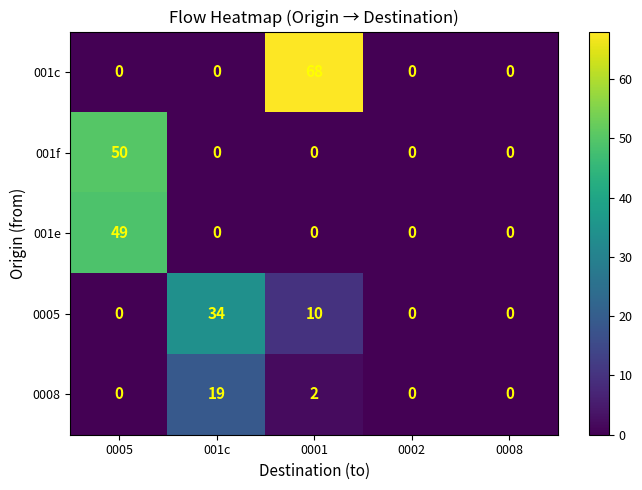

How many categories are shown in the chart?

5